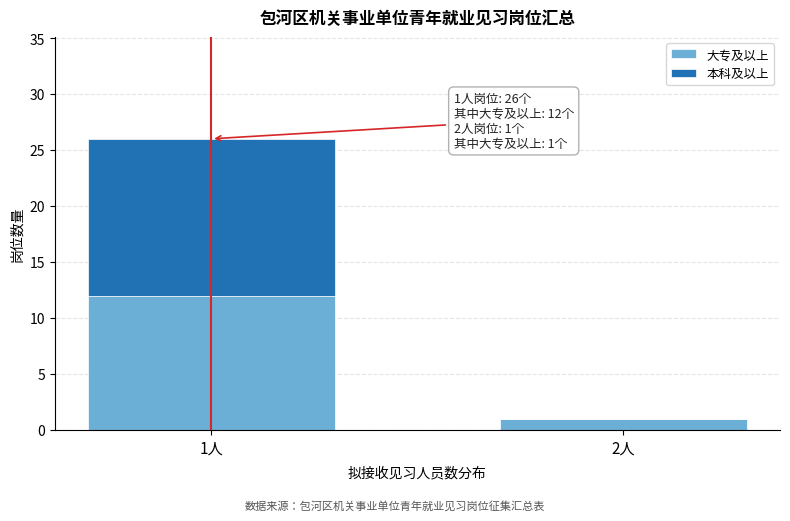

Reading right to left, what are the values for 大专及以上?

2人=1	1人=12